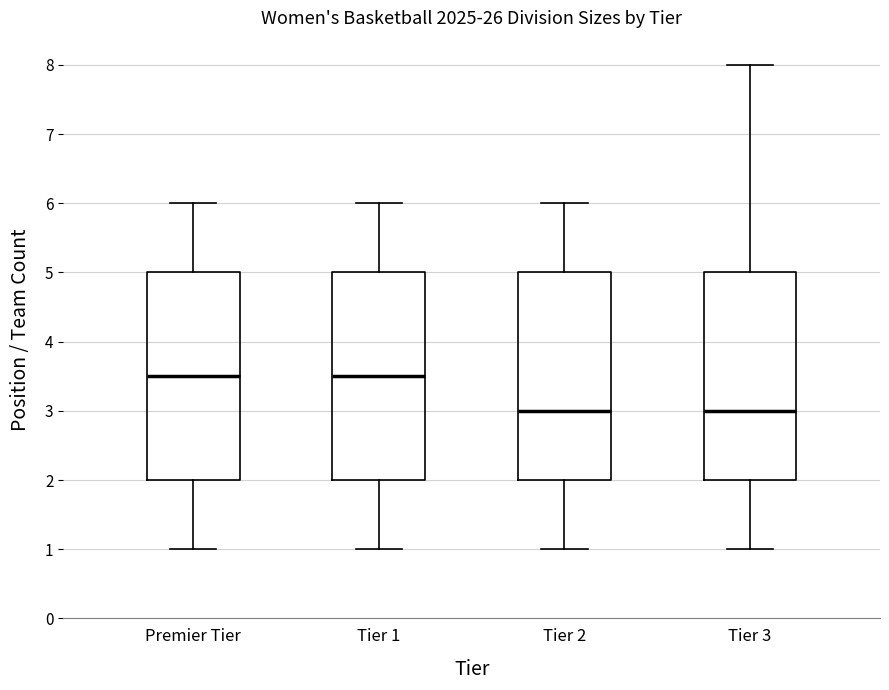

Where is the lower edge of the box for Tier 1 on the y-axis? The values are not printed on the chart, so give them approximately, as read against the axis.

2.0